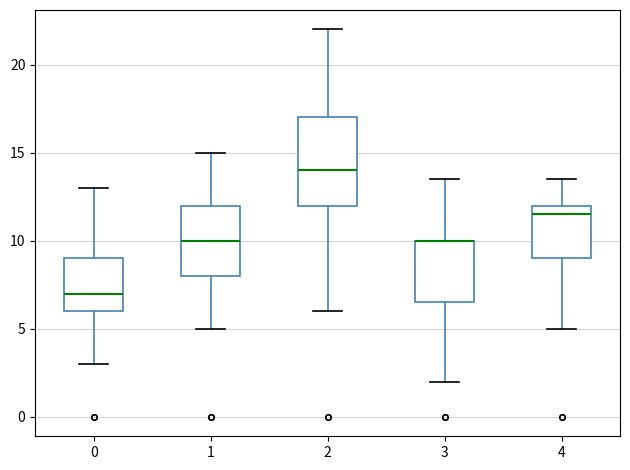

Reading left to right, transcribe this box plot: for each box, give where its median line is, the range the box spans, and where its two whiskers end, as read against the y-axis. The values are not printed on the chart, so give them approximately, as read against the axis.

0: median 7.0, box 6.0 to 9.0, whiskers 3.0 to 13.0
1: median 10.0, box 8.0 to 12.0, whiskers 5.0 to 15.0
2: median 14.0, box 12.0 to 17.0, whiskers 6.0 to 22.0
3: median 10.0 (drawn on the box's upper edge), box 6.5 to 10.0, whiskers 2.0 to 13.5
4: median 11.5, box 9.0 to 12.0, whiskers 5.0 to 13.5